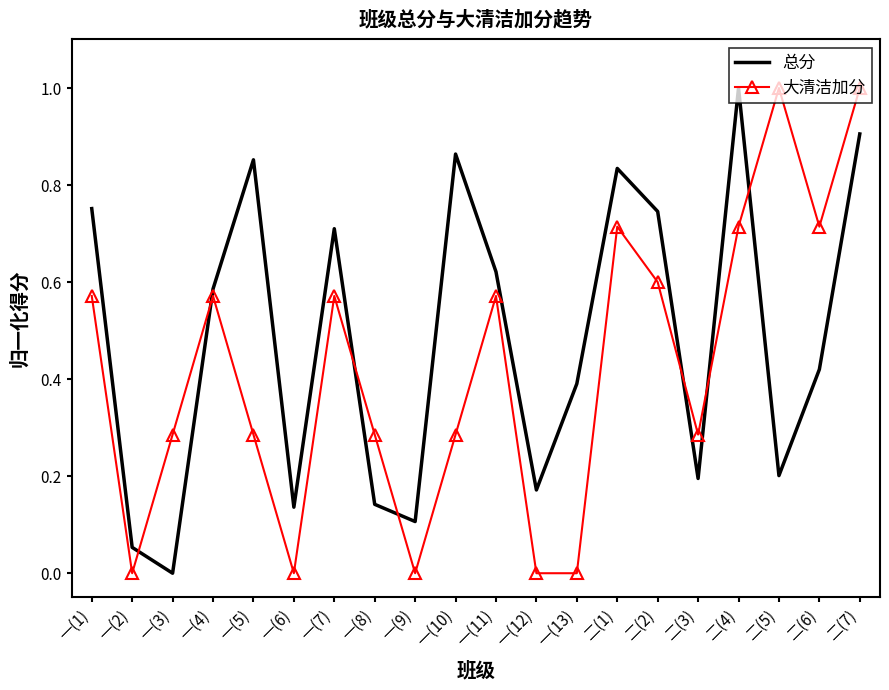

How many distinct data groups are displayed?

2